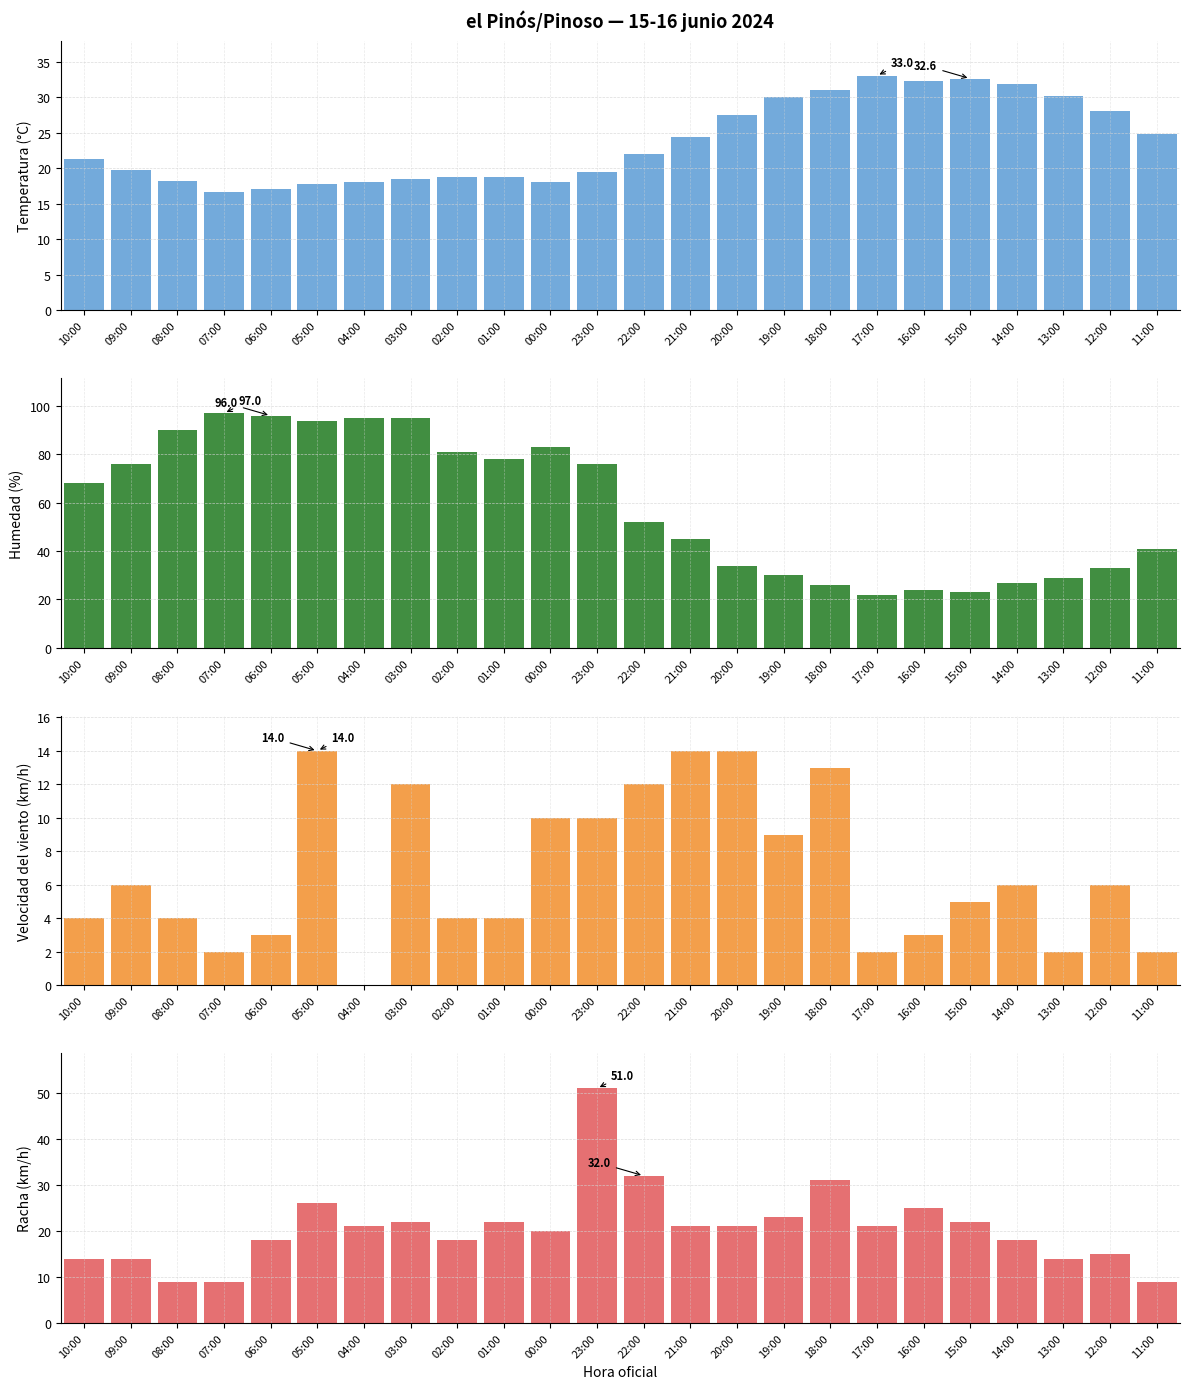

How many data points in Humedad (%) are less than 68?

12